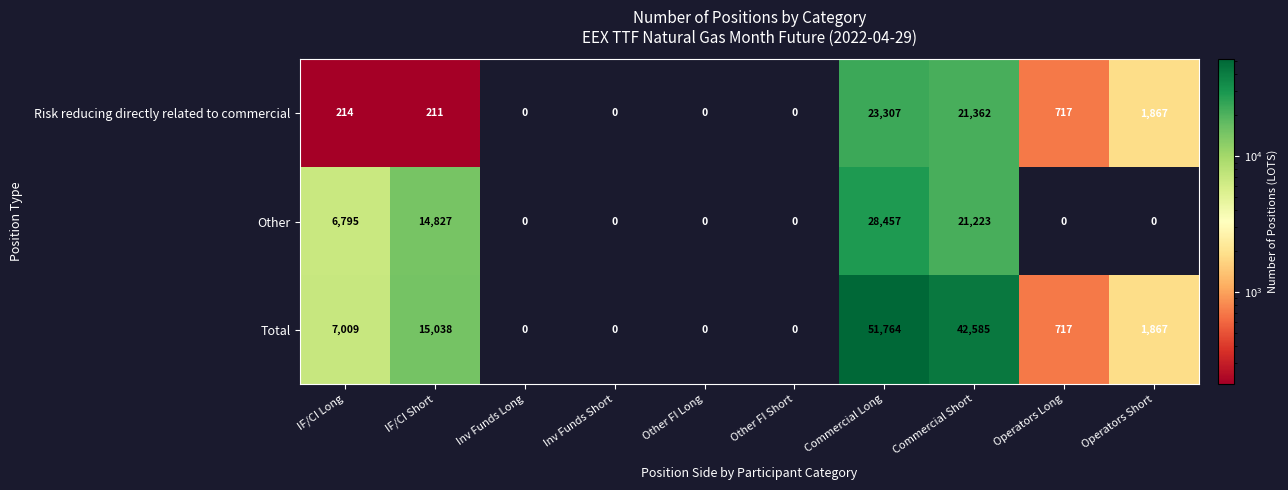

Reading left to right, extract all data points from this chart.

Risk reducing directly related to commercial: 214	211	0	0	0	0	23307	21362	717	1867
Other: 6795	14827	0	0	0	0	28457	21223	0	0
Total: 7009	15038	0	0	0	0	51764	42585	717	1867